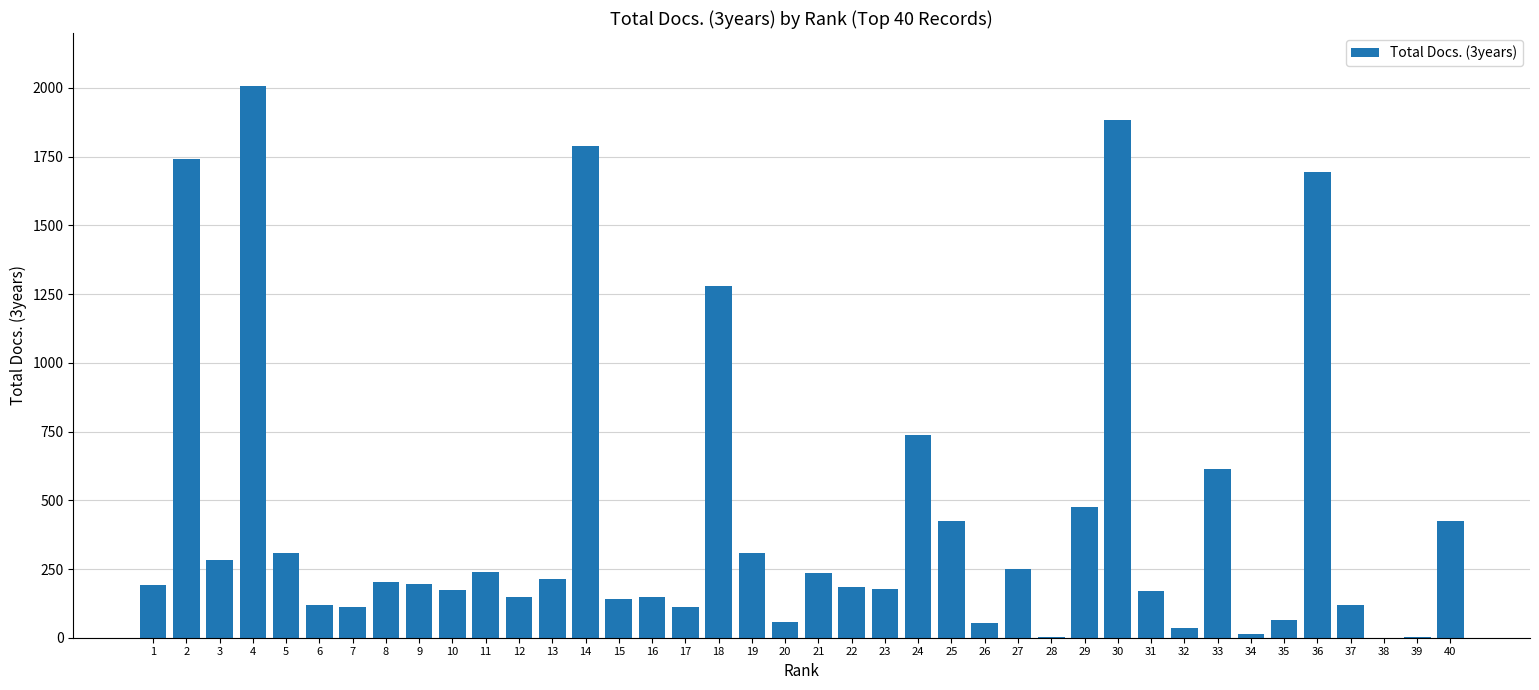

The value at 16 is 147. True or false?

True